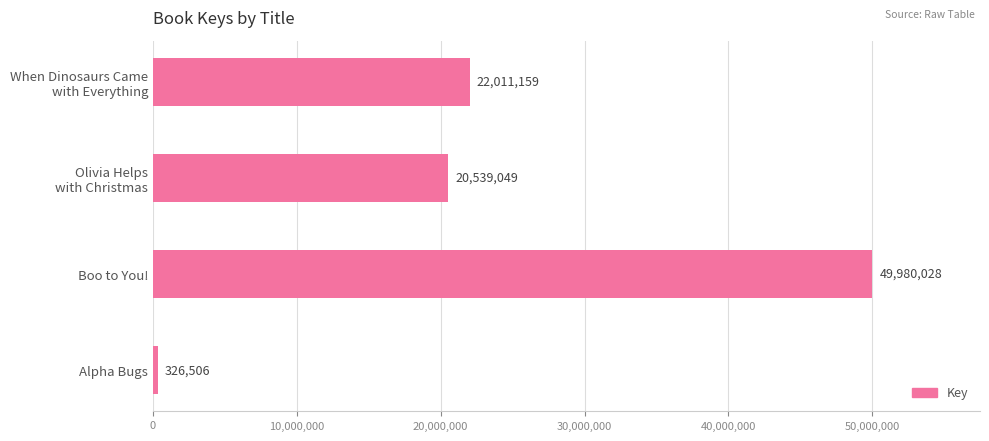

Rank the categories by value from lowest to highest.

Alpha Bugs, Olivia Helps
with Christmas, When Dinosaurs Came
with Everything, Boo to You!